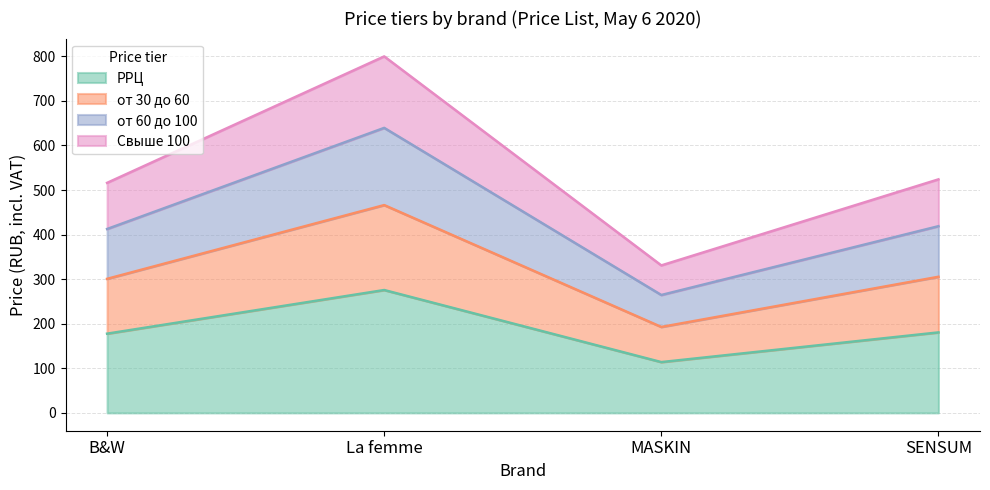

Count the number of categories in the chart.

29